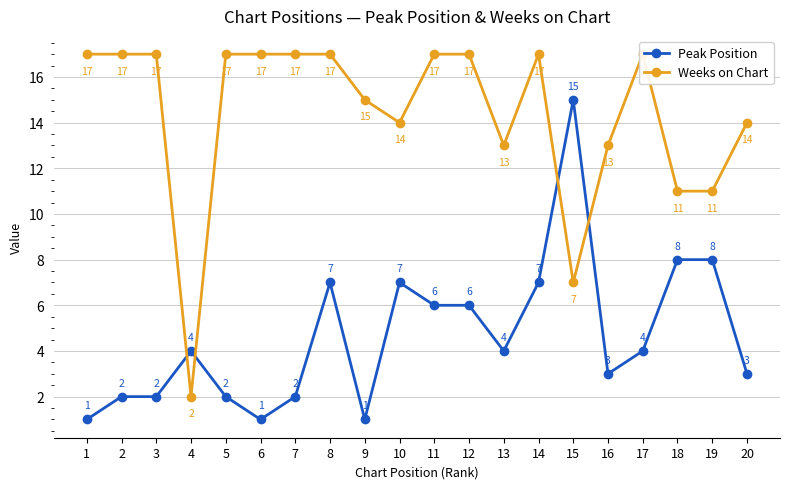

Which series changed the most between 12 and 15?

Weeks on Chart